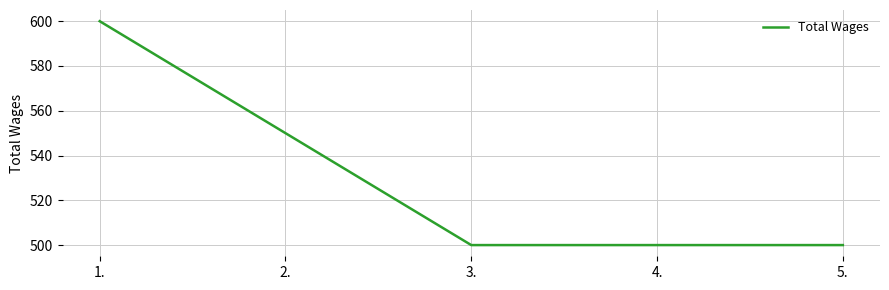

What is the maximum value shown in the chart?

600